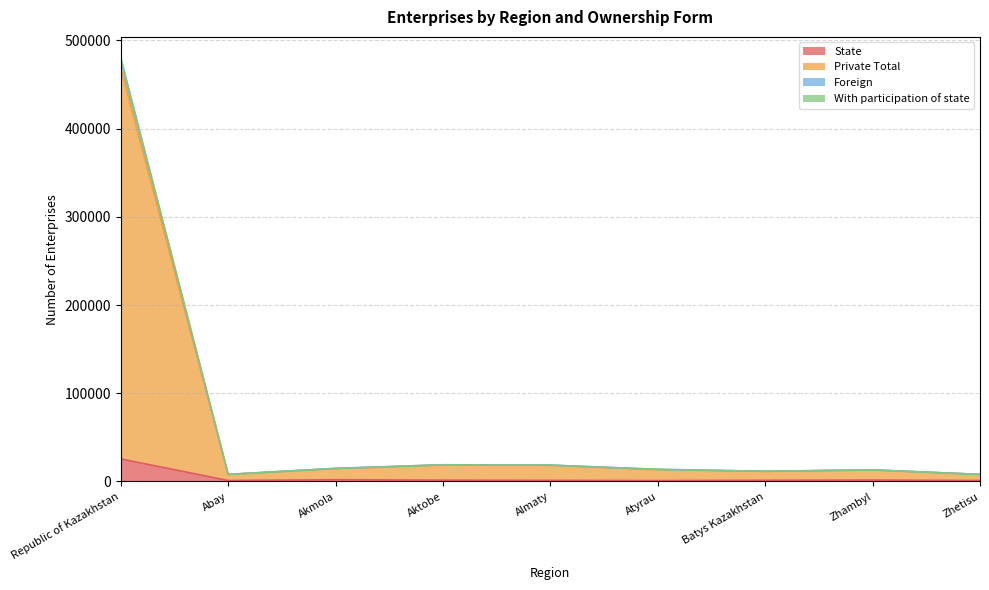

True or false: With participation of state and State intersect in this chart.

False